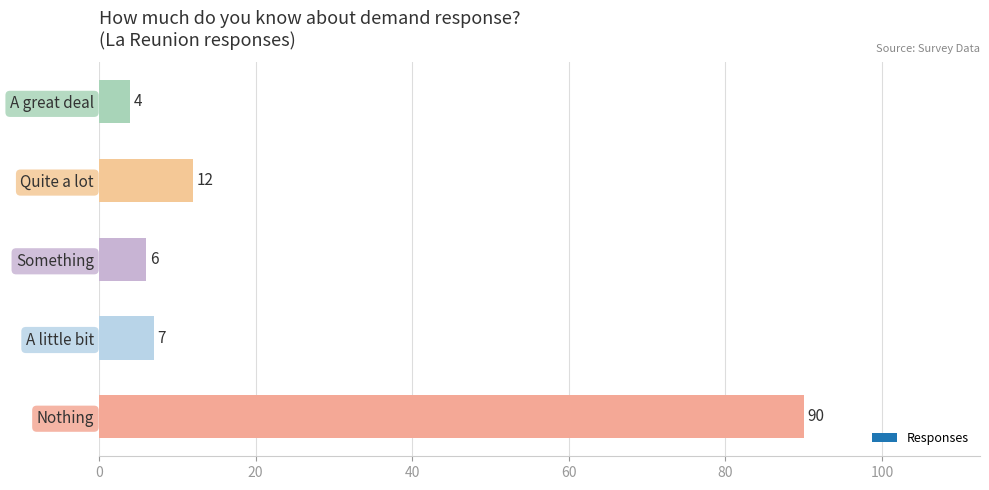

At which label is the value closest to 47?

Quite a lot